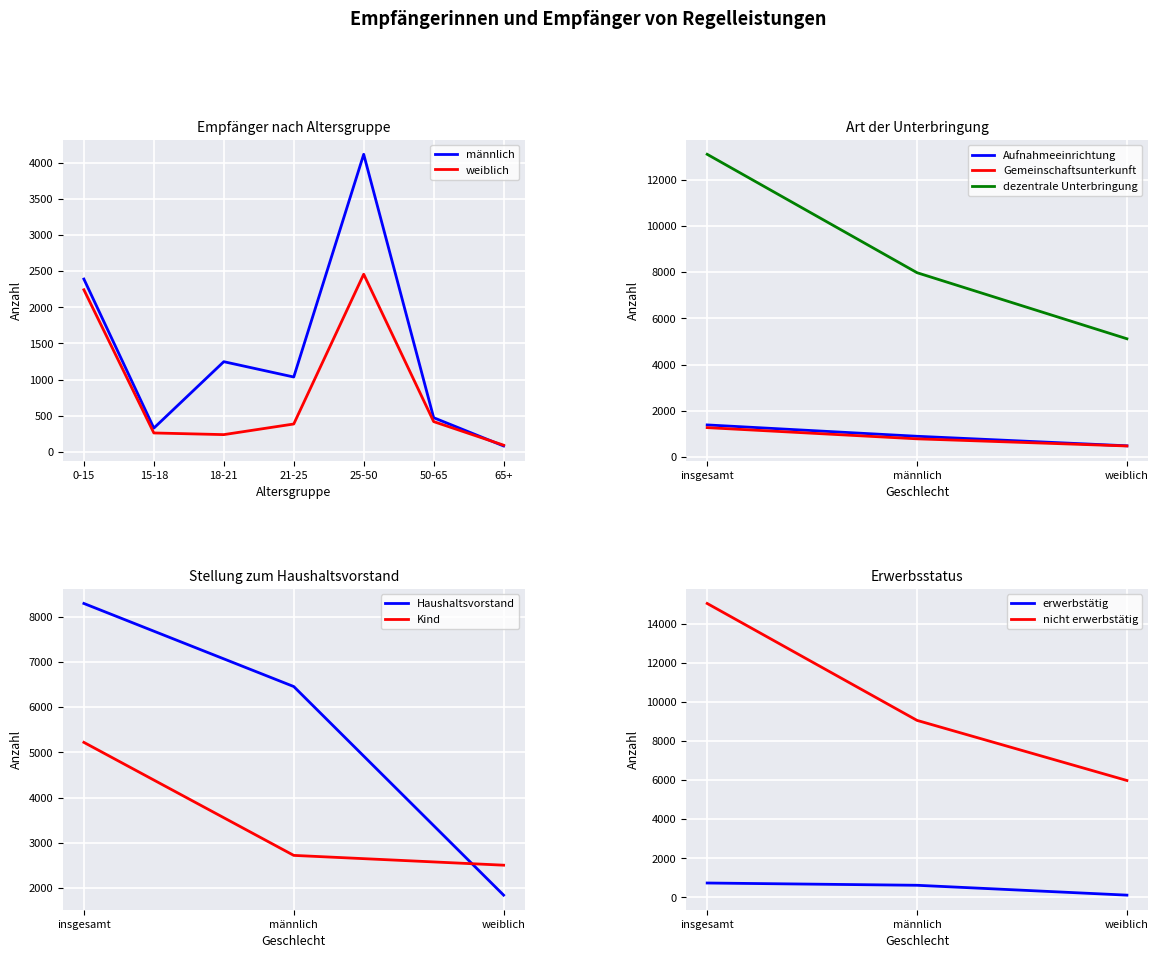

At which label does männlich first exceed 1035?

0-15